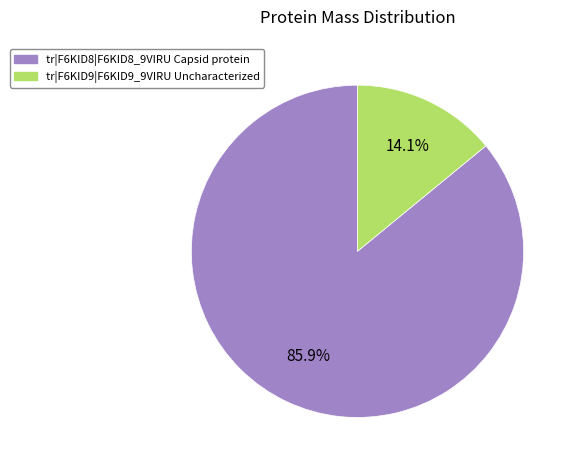

Does tr|F6KID9|F6KID9_9VIRU Uncharacterized represent more than half of the total?

No